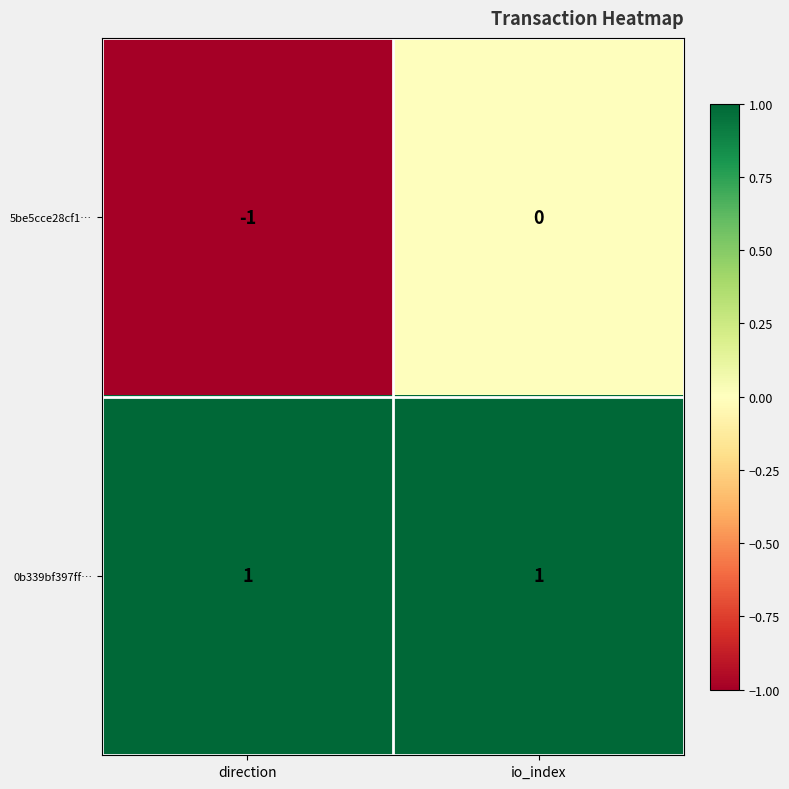

At which category does the chart reach its minimum across all series?

direction